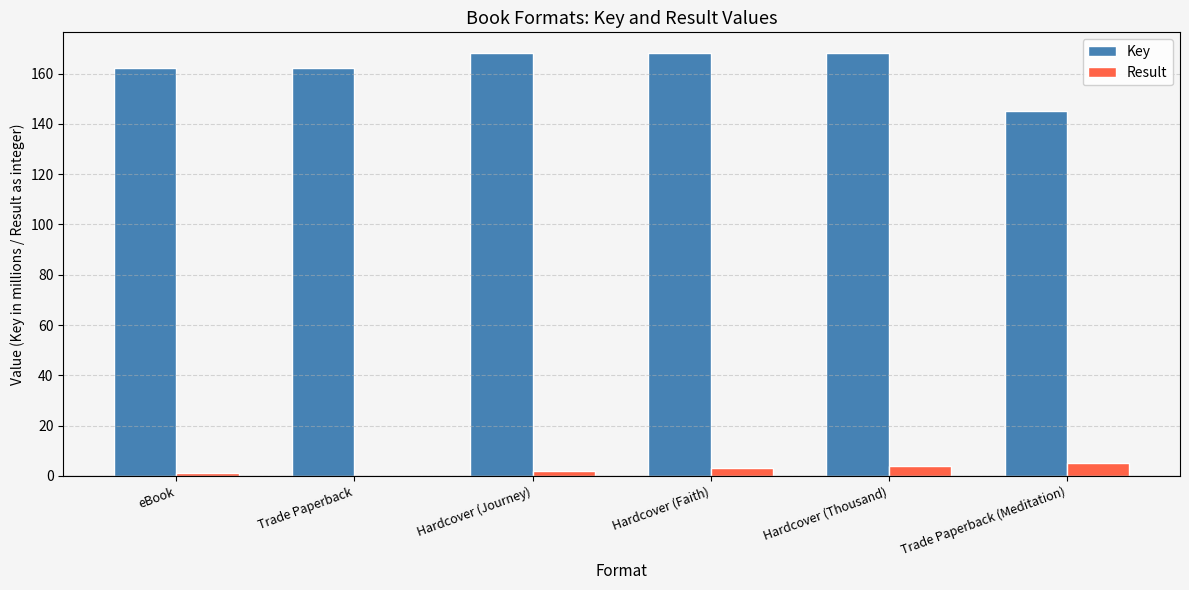

What is the total value across all series at Trade Paperback?

162.1